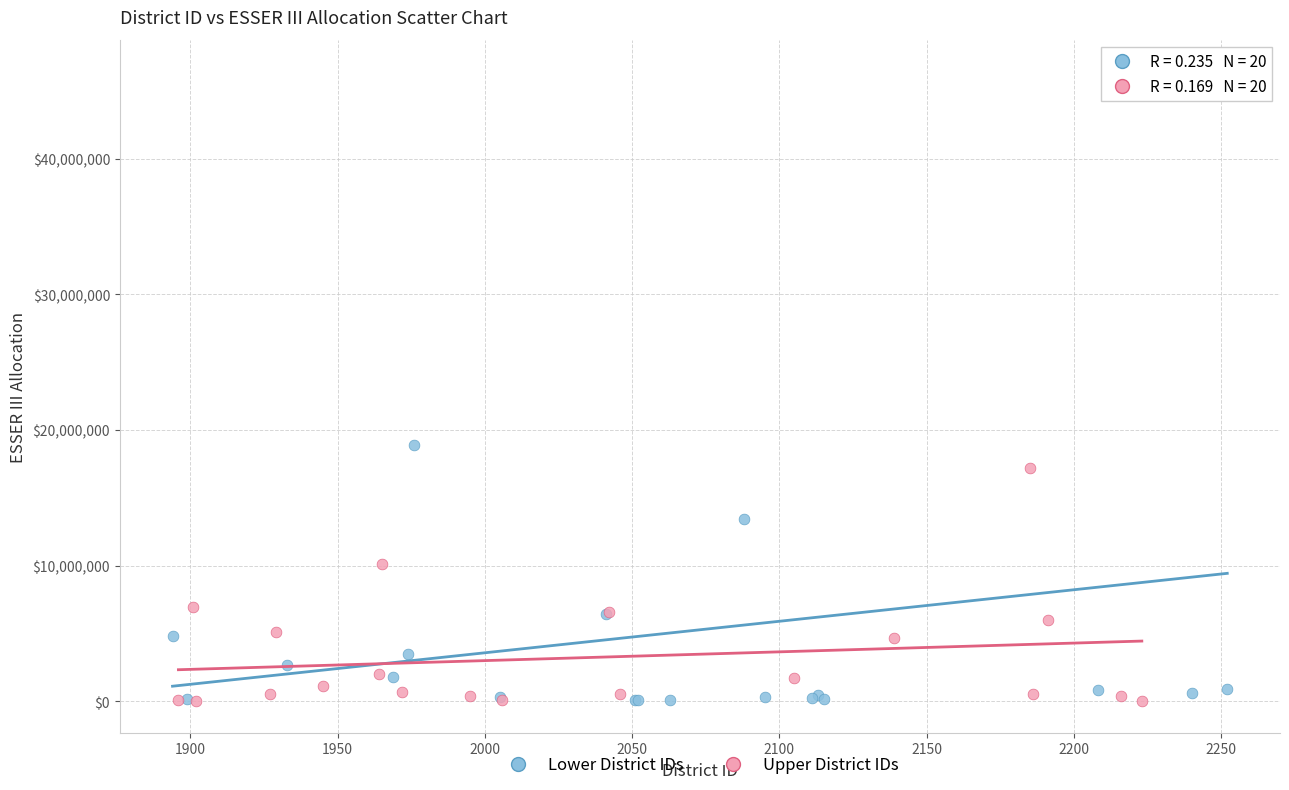

Which series reaches the maximum Y coordinate?

Lower District IDs